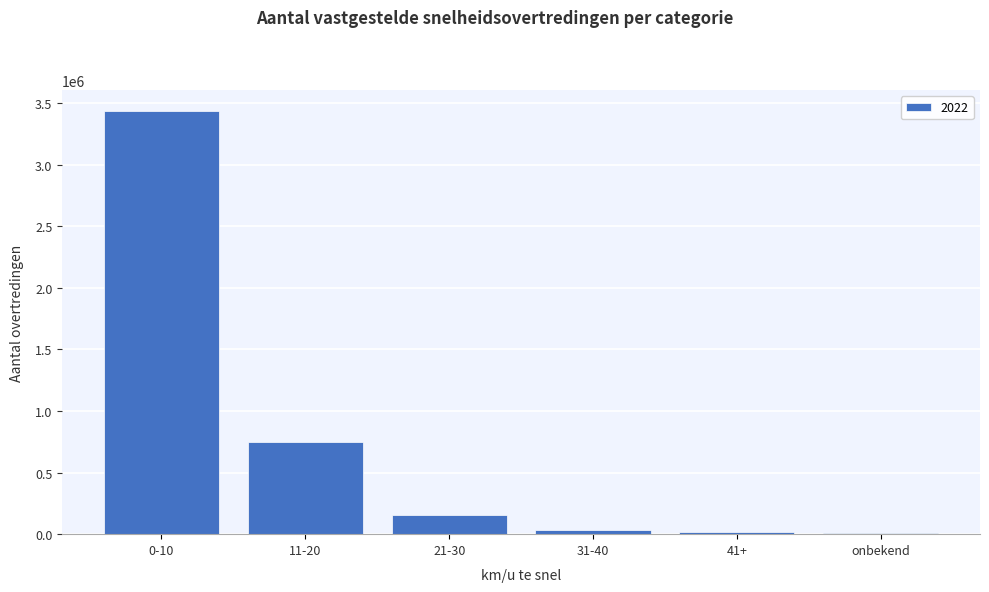

Between 11-20 and 21-30, which is larger?

11-20